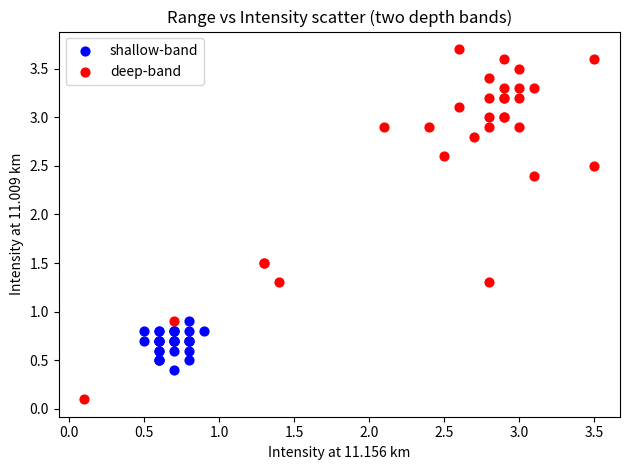

Which series has the largest Y range (max minus min)?

deep-band